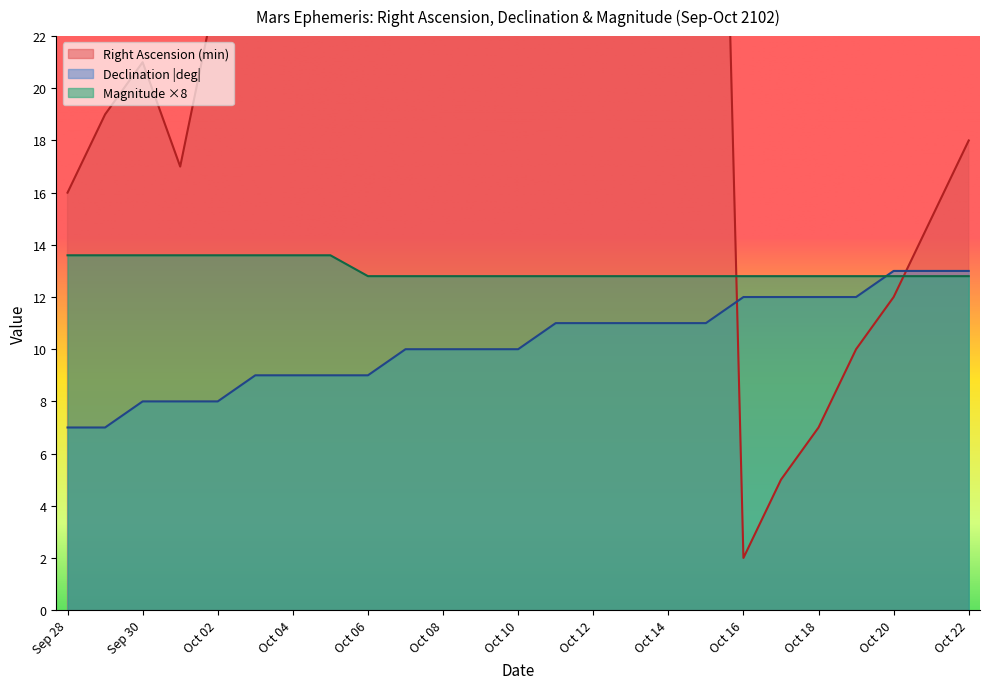

At which label does Declination (deg abs) first exceed 10?

Oct 11